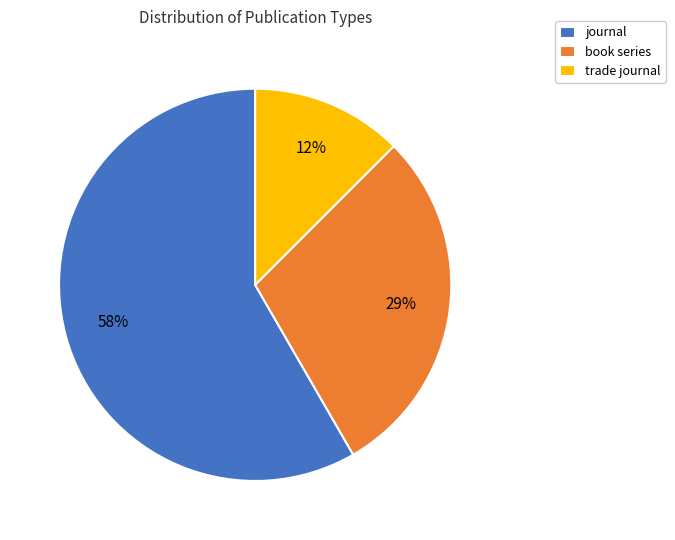

To the nearest percent, what is the difference between the book series and journal slice percentages?

29%